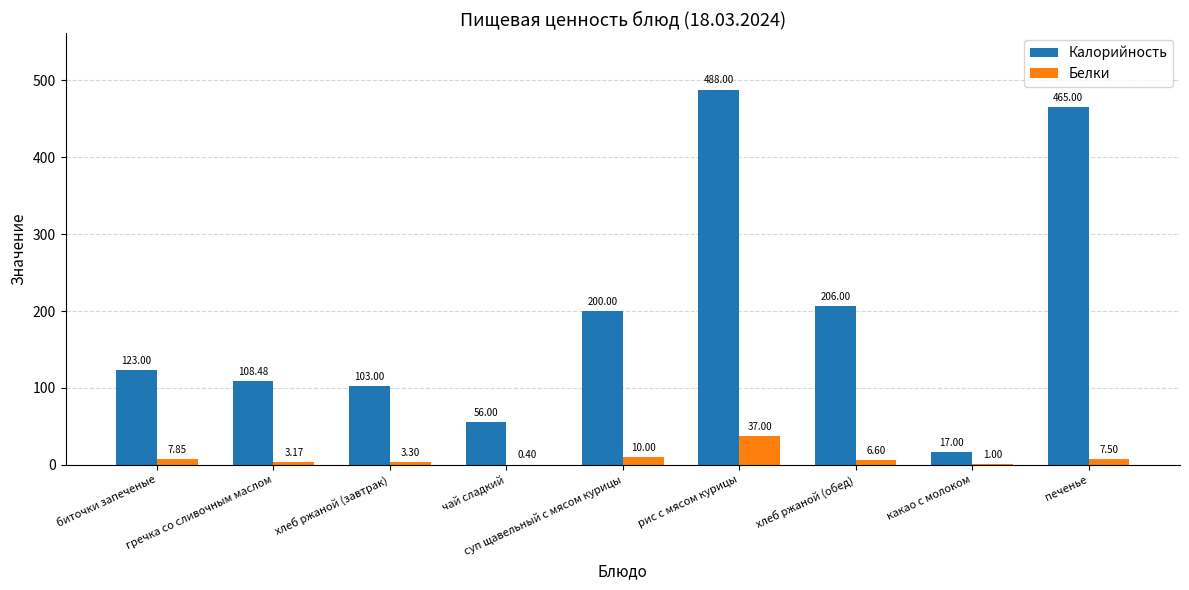

Where is Белки nearest to the value 18?

суп щавельный с мясом курицы